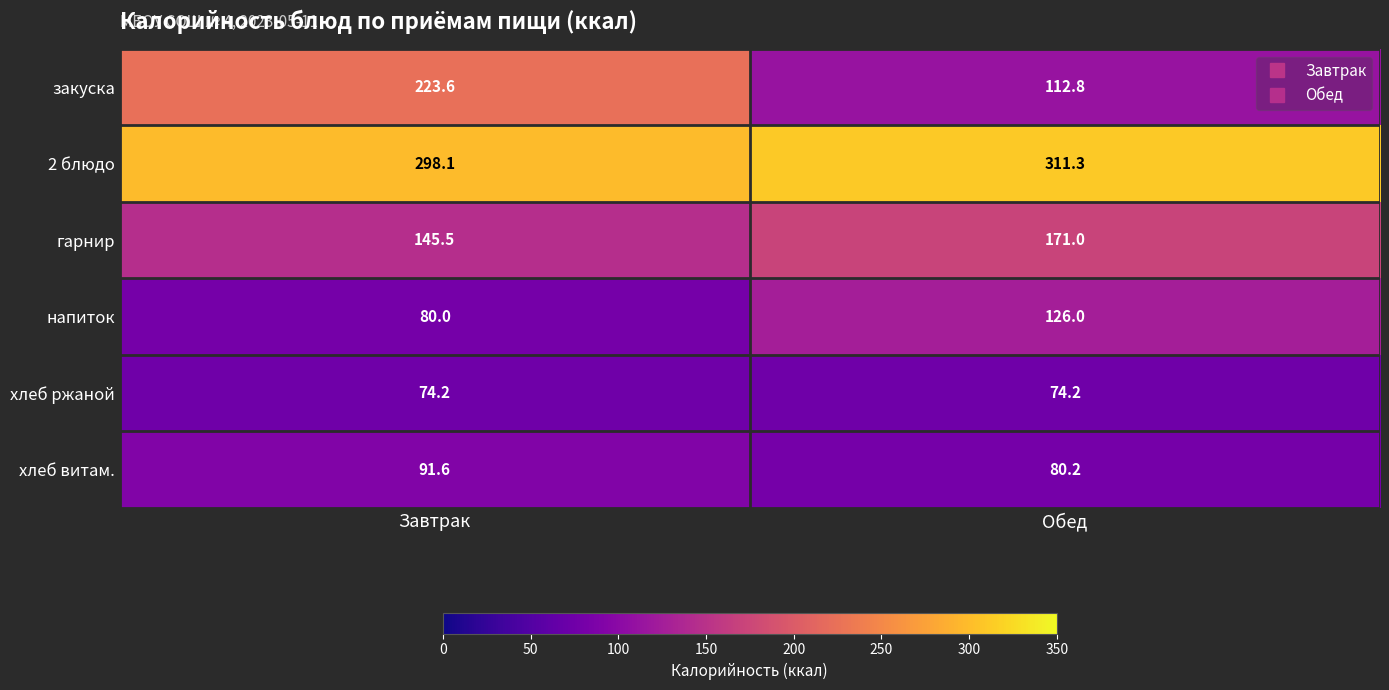

The value of 2 блюдо at Обед is 311.3. True or false?

True